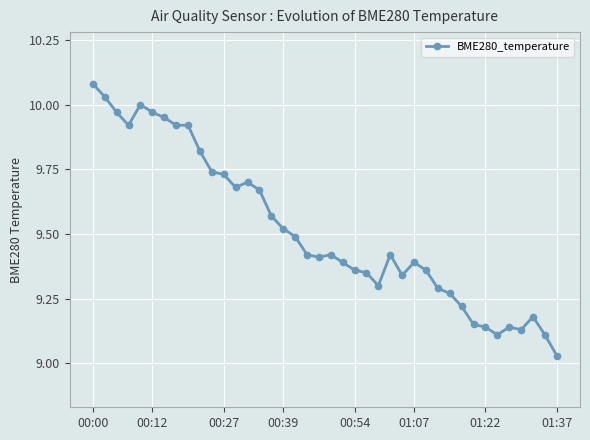

What is the difference between the maximum and second lowest values?

1.0